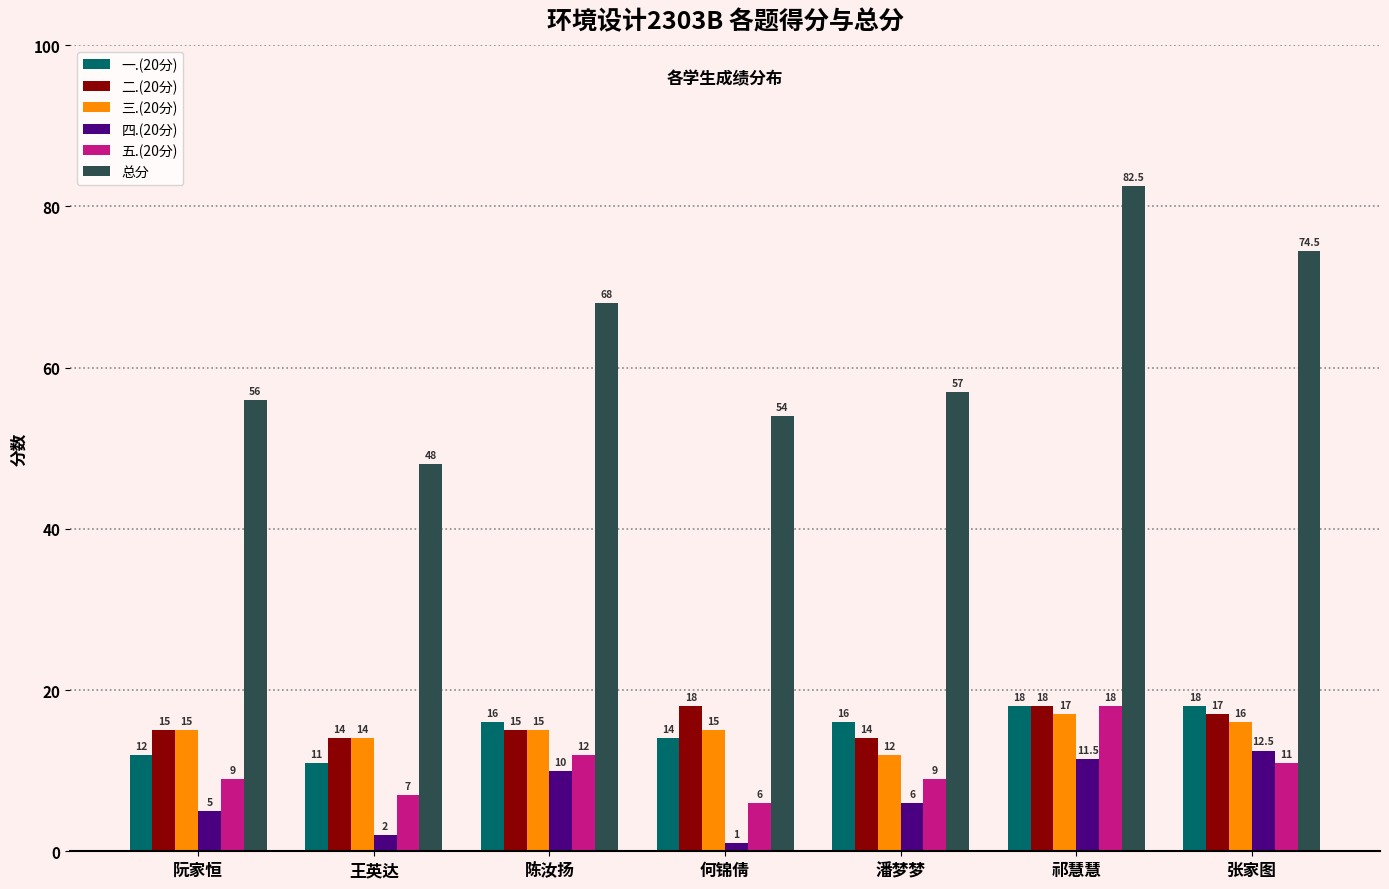

Is the value of 二.(20分) at 潘梦梦 greater than the value of 一.(20分) at 潘梦梦?

No